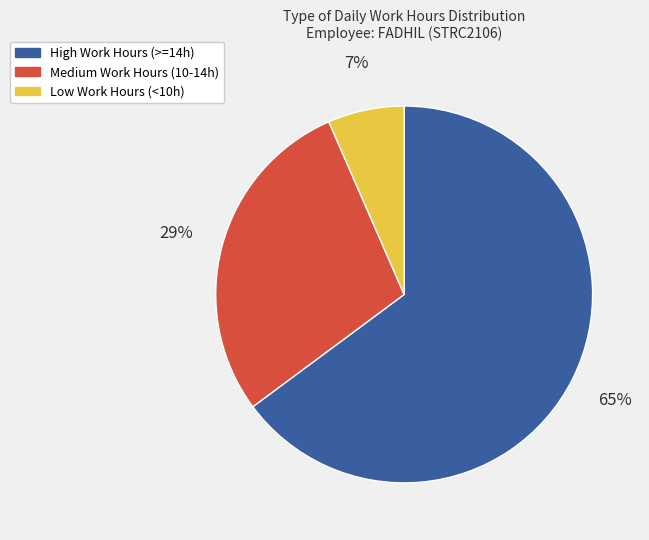

Is there a majority slice in this chart?

Yes